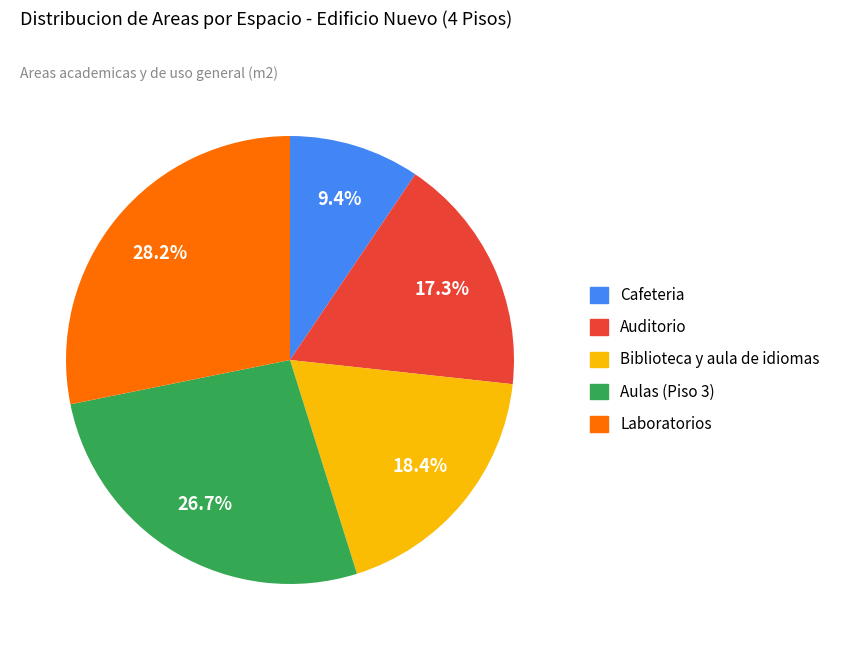

How many segments does this pie chart have?

5